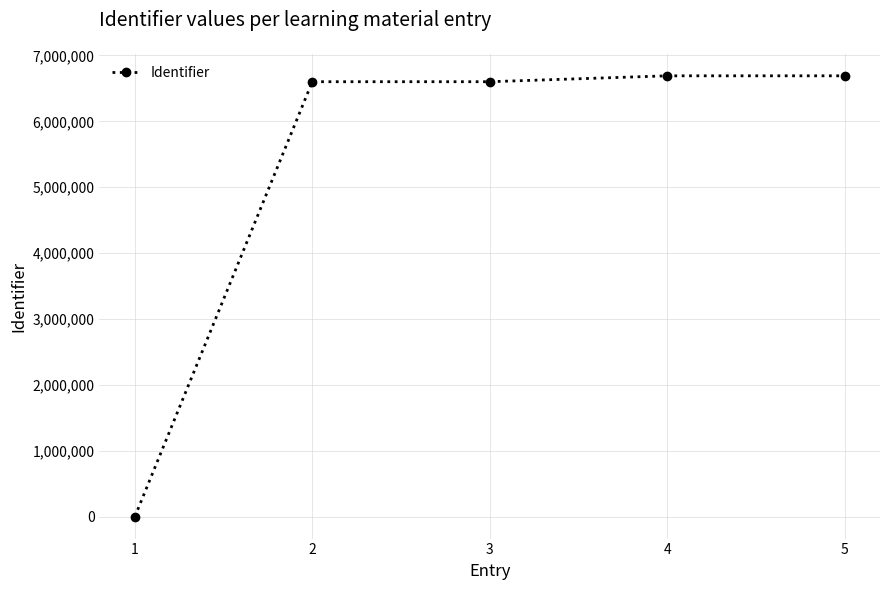

At which label is the value closest to 3345334?

2